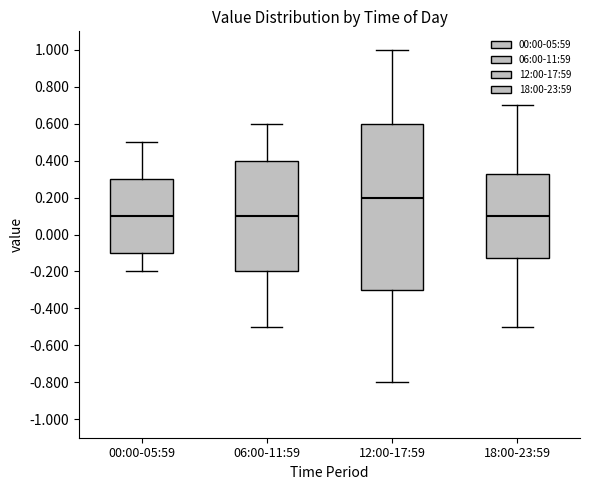

Reading left to right, read every box against the y-axis: the position of its median line, the range the box covers, and the ends of its whiskers. The values are not printed on the chart, so give them approximately, as read against the axis.

00:00-05:59: median 0.10, box -0.10 to 0.30, whiskers -0.20 to 0.50
06:00-11:59: median 0.10, box -0.20 to 0.40, whiskers -0.50 to 0.60
12:00-17:59: median 0.20, box -0.30 to 0.60, whiskers -0.80 to 1.00
18:00-23:59: median 0.10, box -0.12 to 0.32, whiskers -0.50 to 0.70